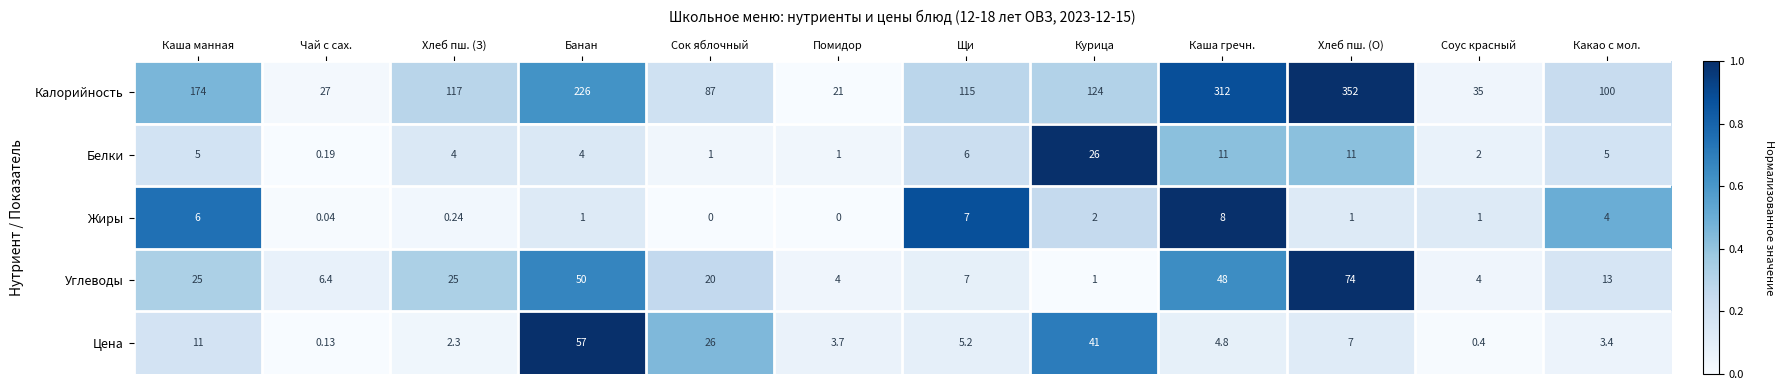

Rank the series by their maximum value, from highest to lowest.

Калорийность, Углеводы, Цена, Белки, Жиры